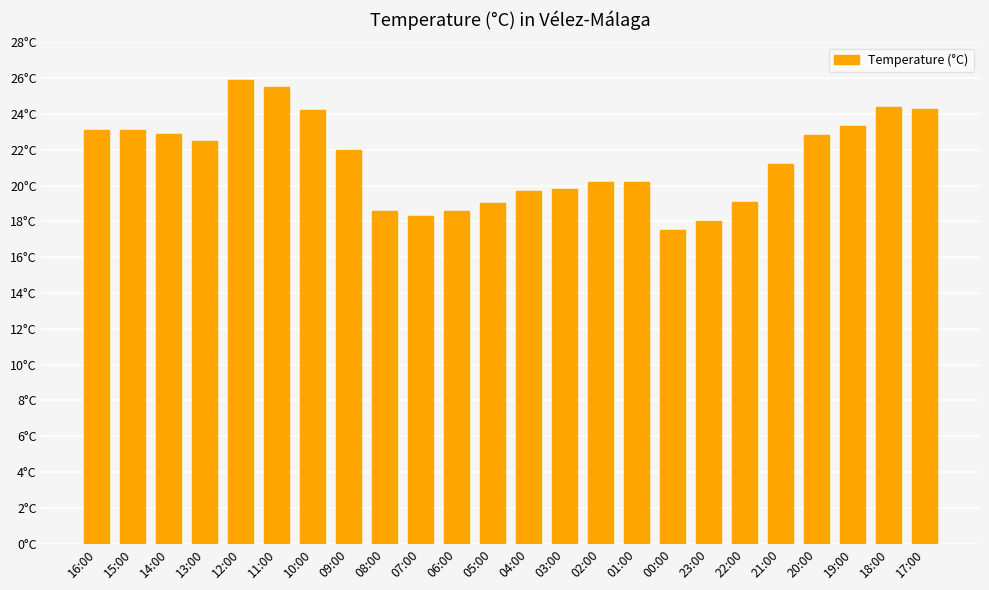

At which label is the value closest to 21?

21:00